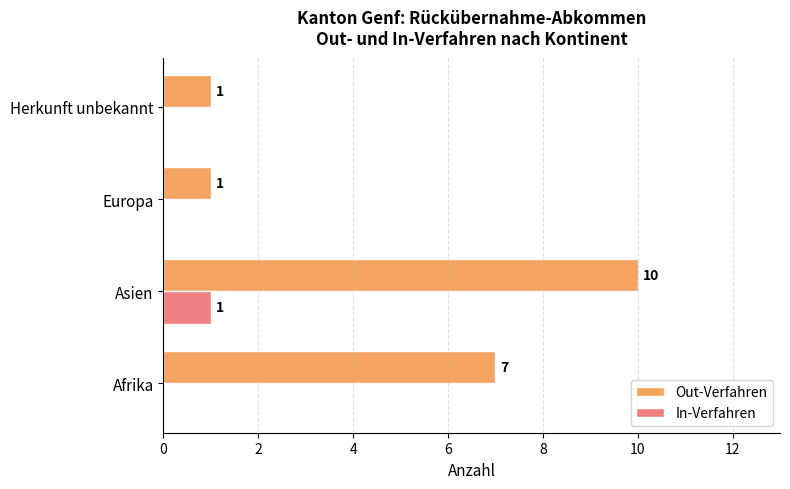

At which category is the sum across all series the highest?

Asien